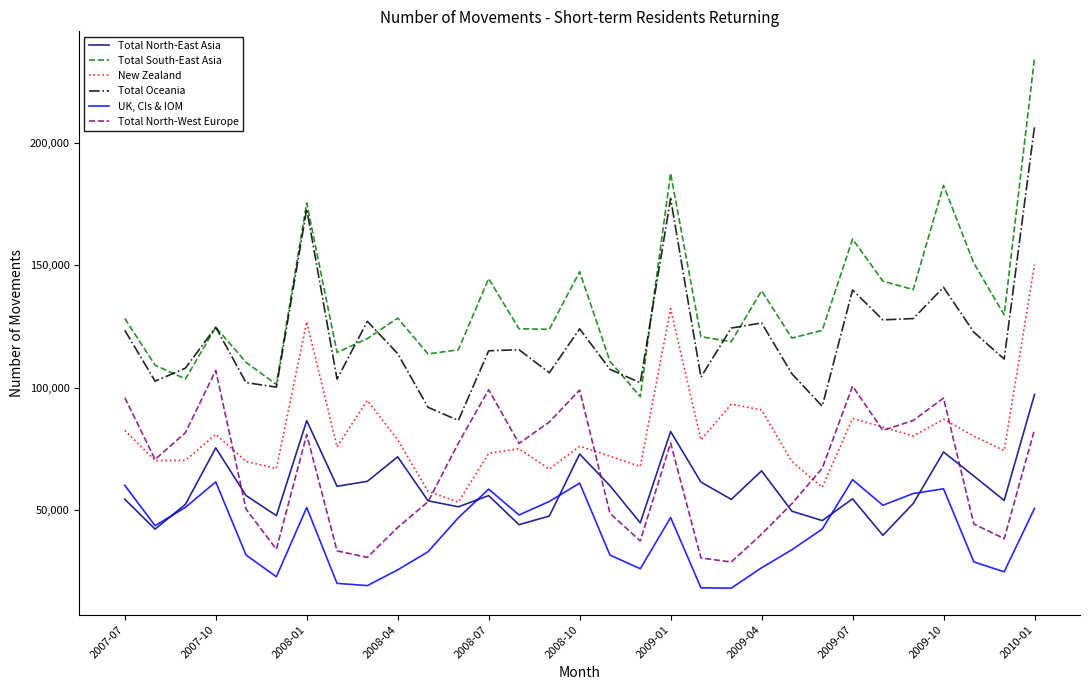

Count the number of data series in this chart.

6